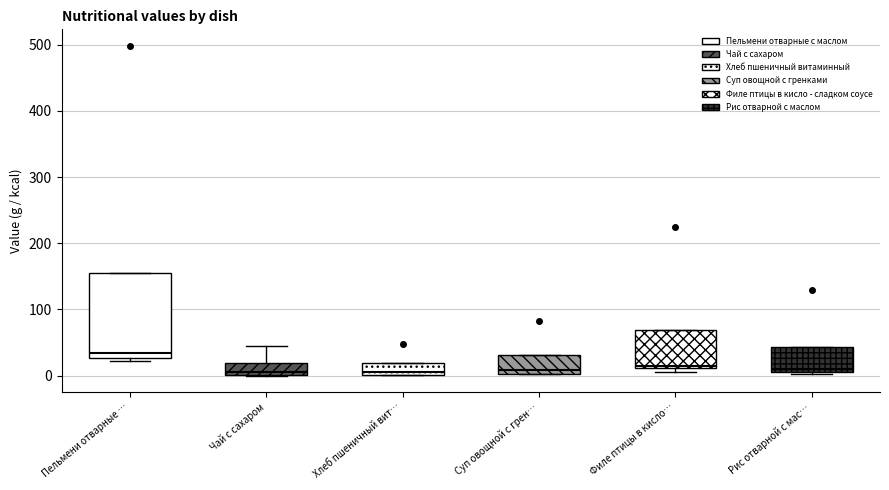

Where is the lower edge of the box for Рис отварной с мас… on the y-axis? The values are not printed on the chart, so give them approximately, as read against the axis.

10